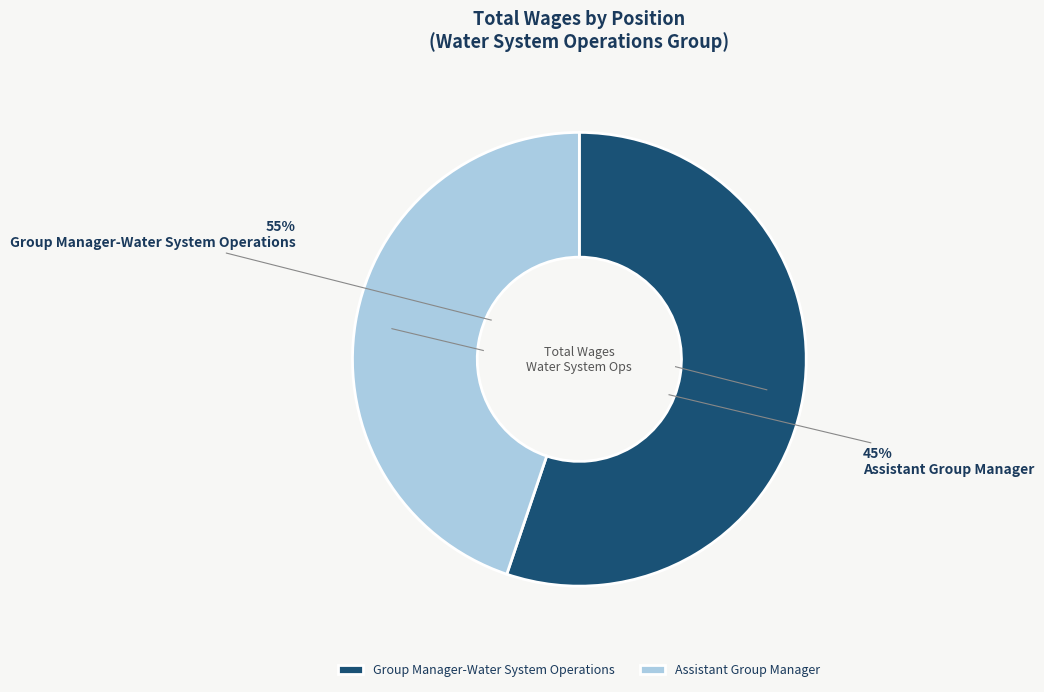

Which category accounts for the majority?

Group Manager-Water System Operations